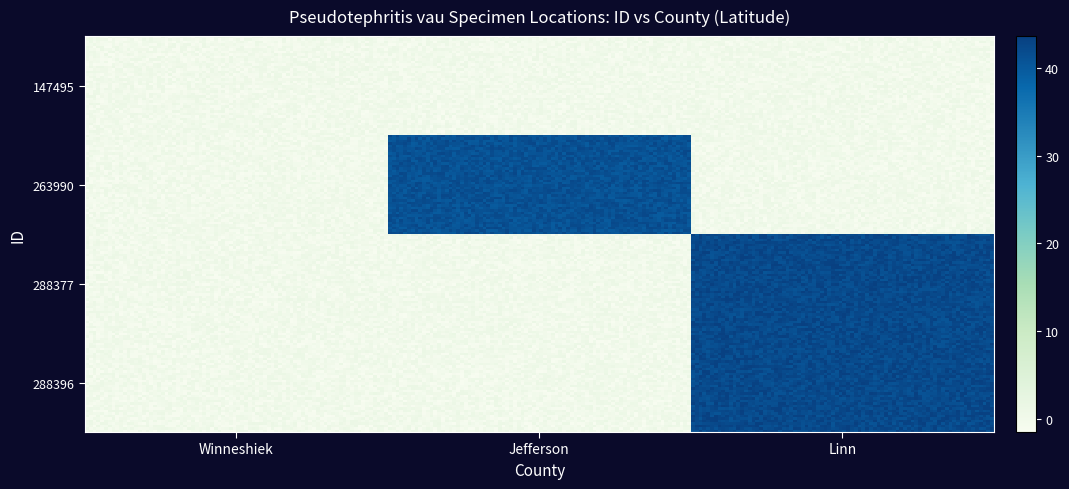

List the series in order of their peak value, lowest first.

Winneshiek, Jefferson, Linn